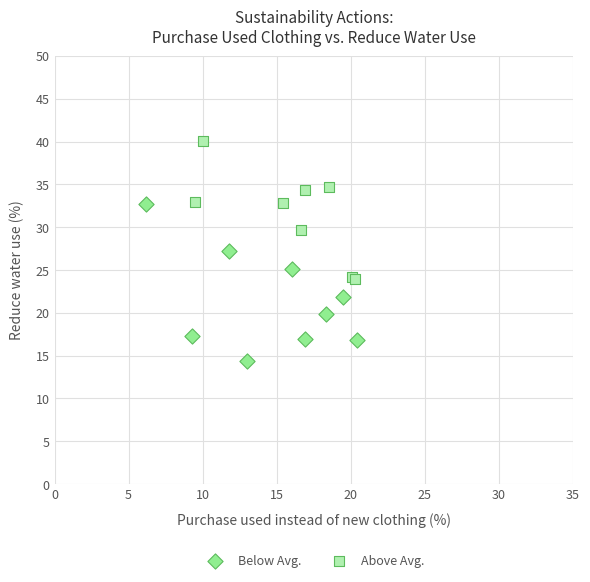

Which series reaches the maximum Y coordinate?

Above Avg.